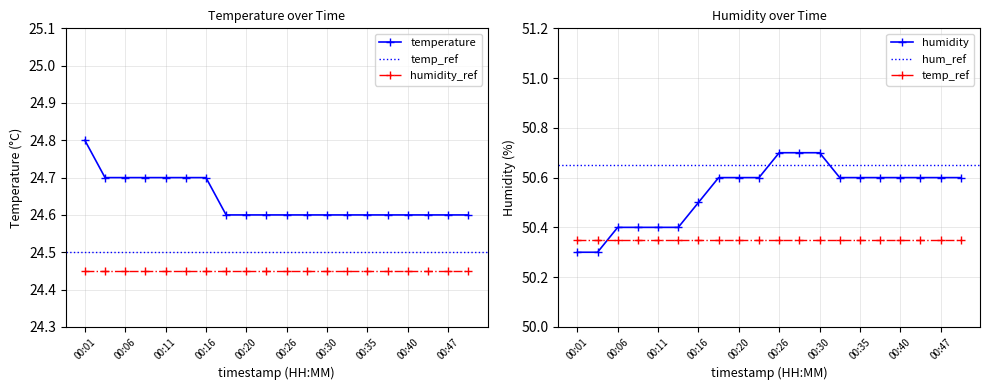

How many categories are shown in the chart?

20